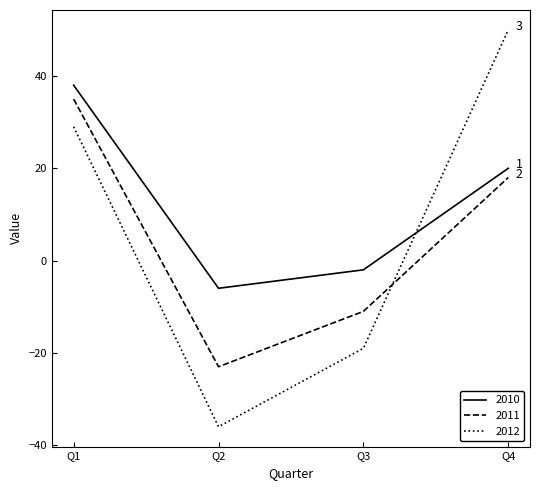

What is the greatest value displayed?

50